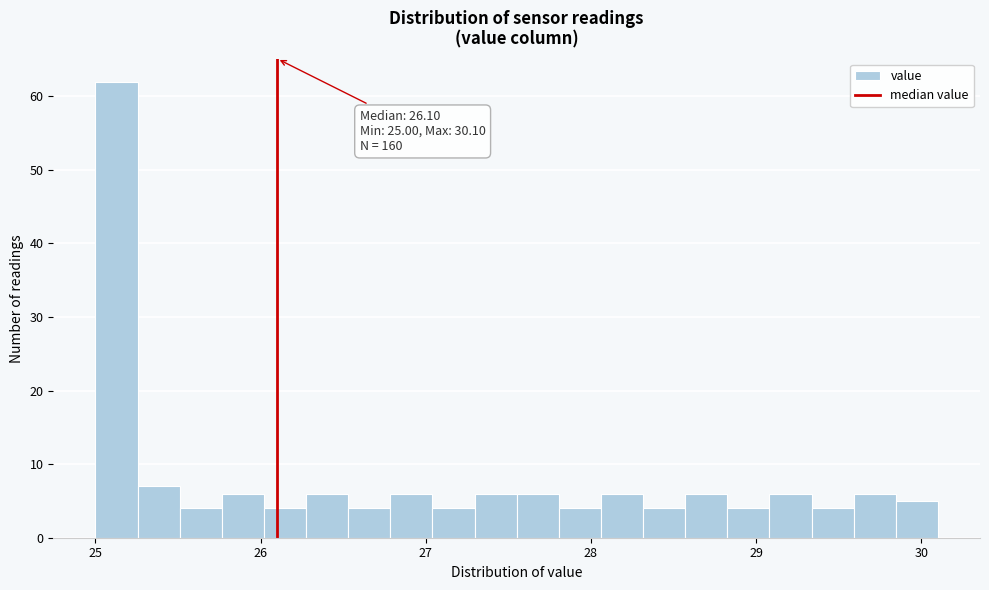

Around what value on the x-axis is the tallest bar? Give the approximate position of its centre, as read against the axis.

25.1